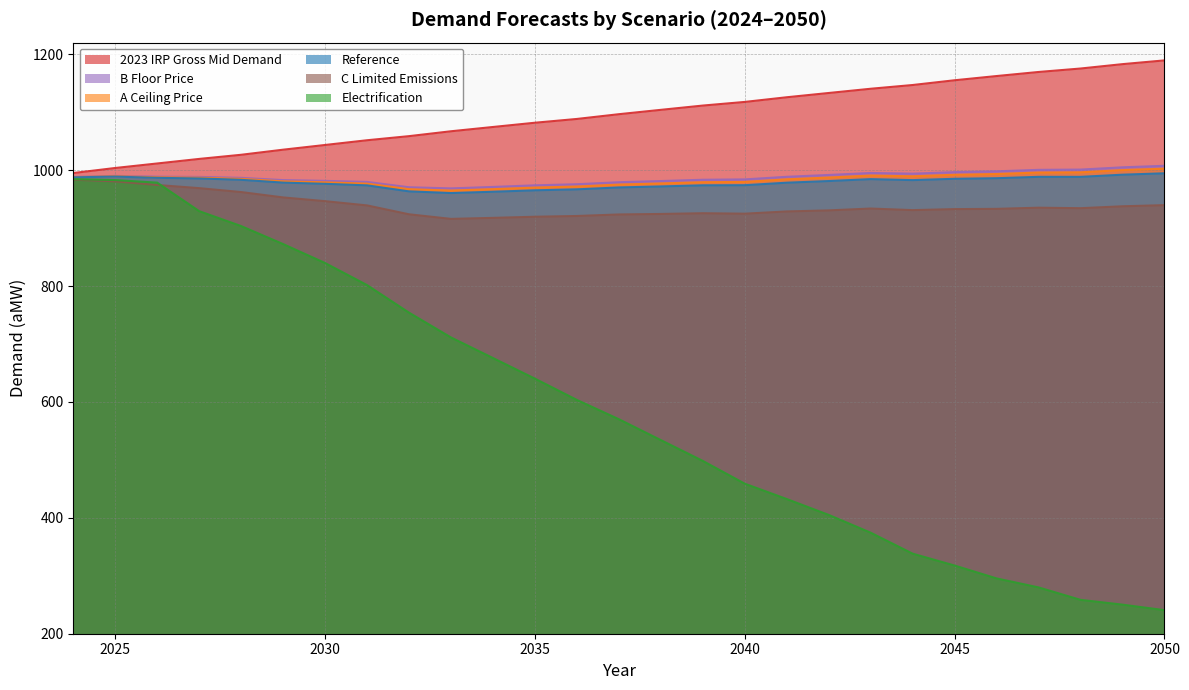

Which series changed the most between 2024 and 2042?

Electrification